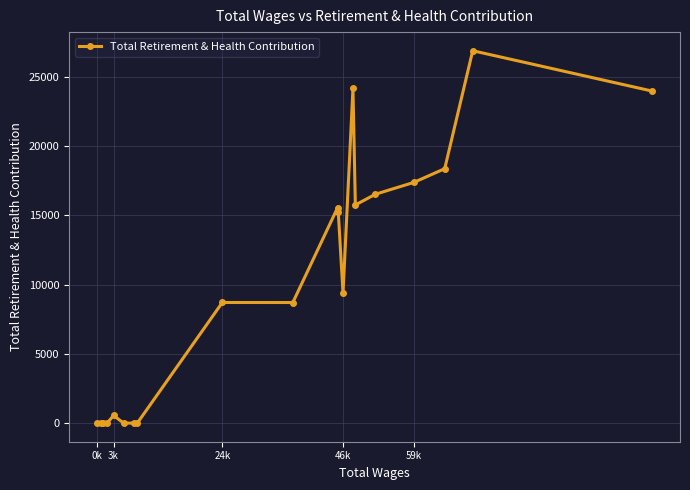

What is the difference between the maximum and second lowest values?

26892